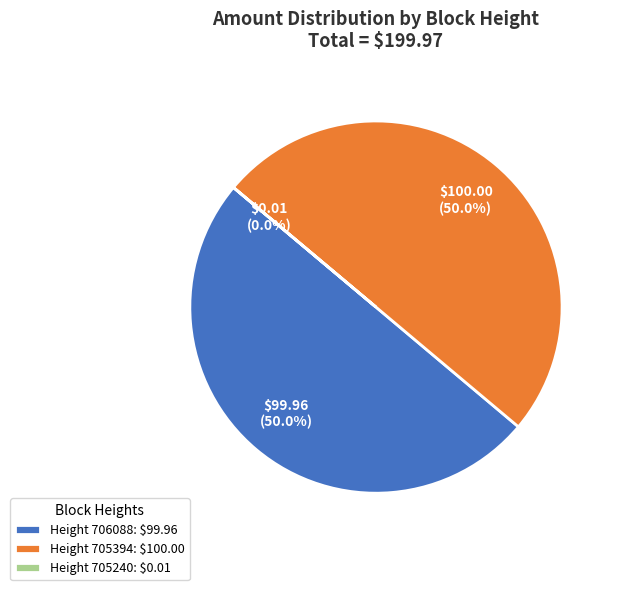

To the nearest percent, what is the average slice percentage?

33%